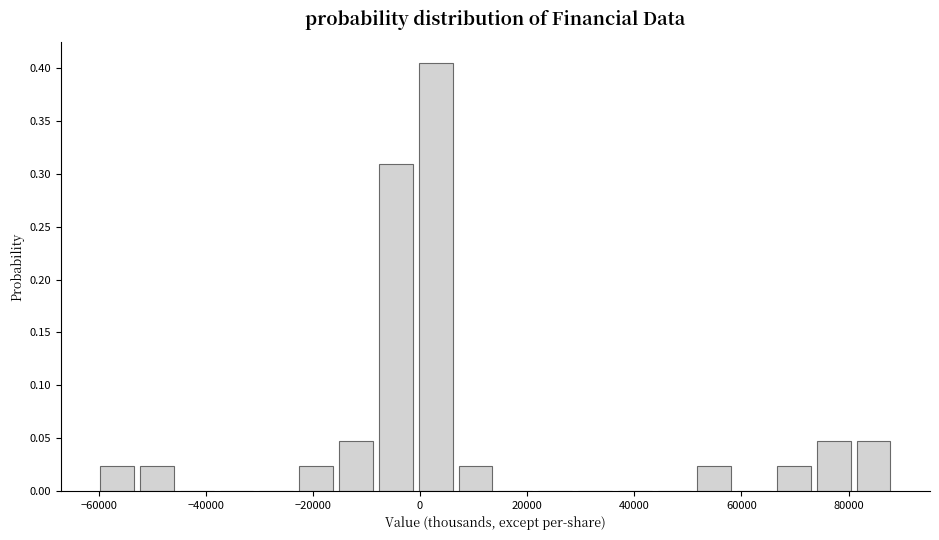

Read against the x-axis, roughly where is the centre of the tallest bar?

2000